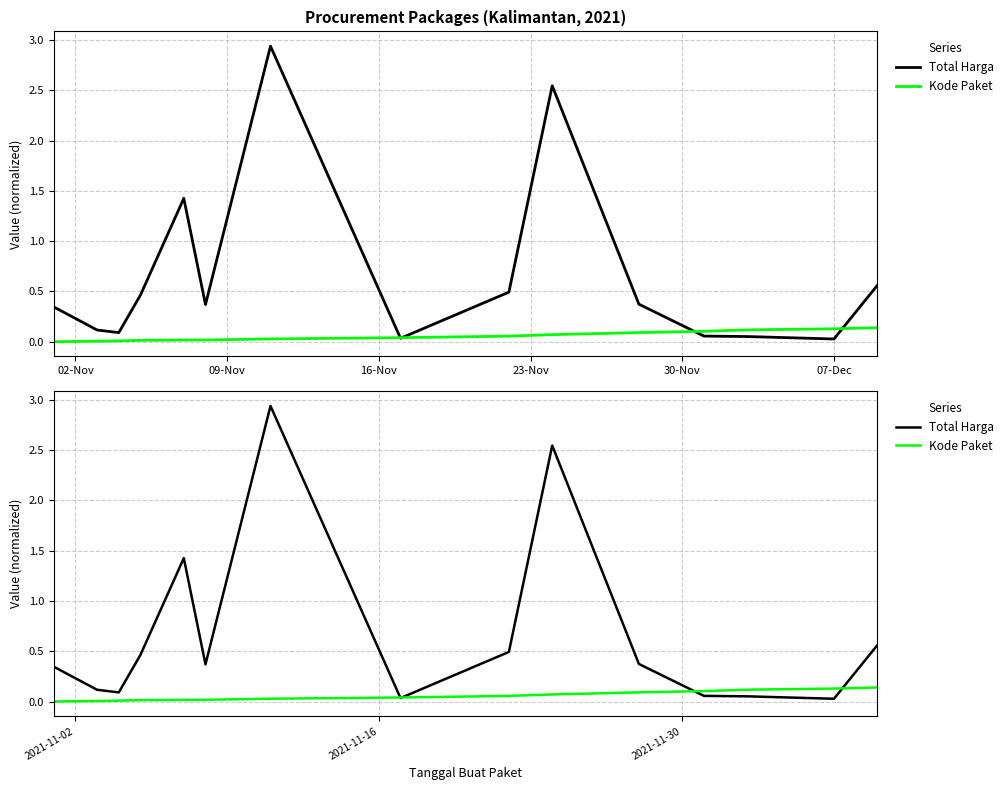

What is the spread (max minus min) of values at 23-Nov?

0.5